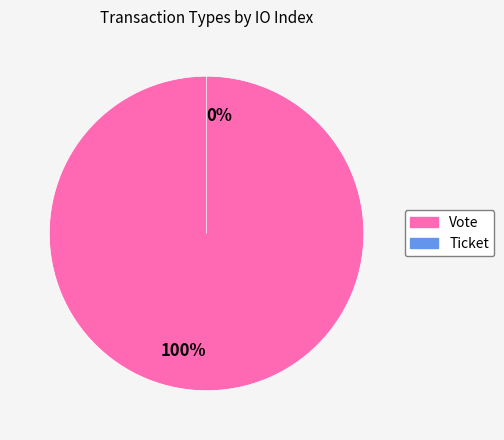

Does Vote represent more than half of the total?

Yes